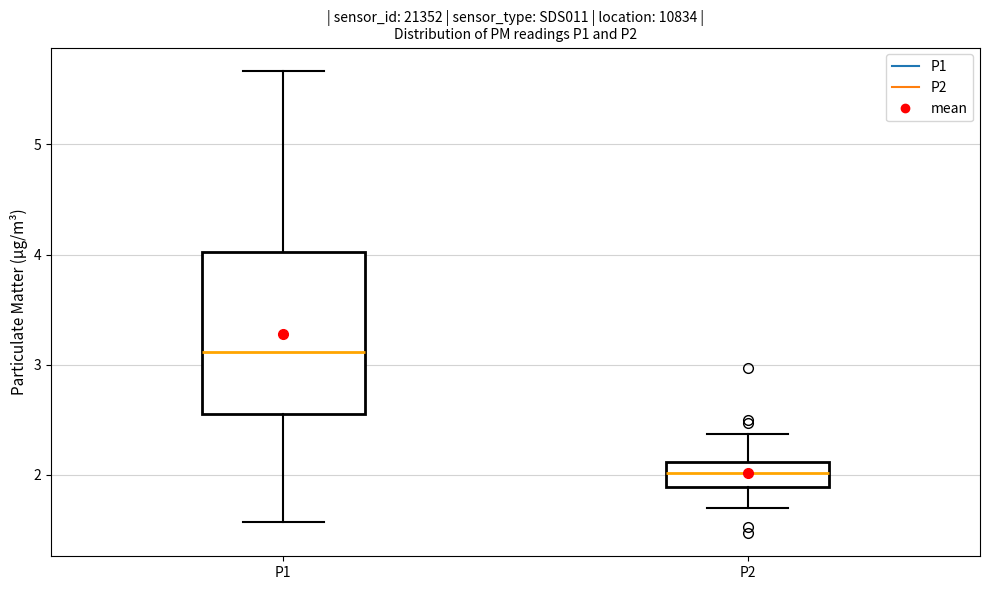

Which box has the lowest median line?

P2